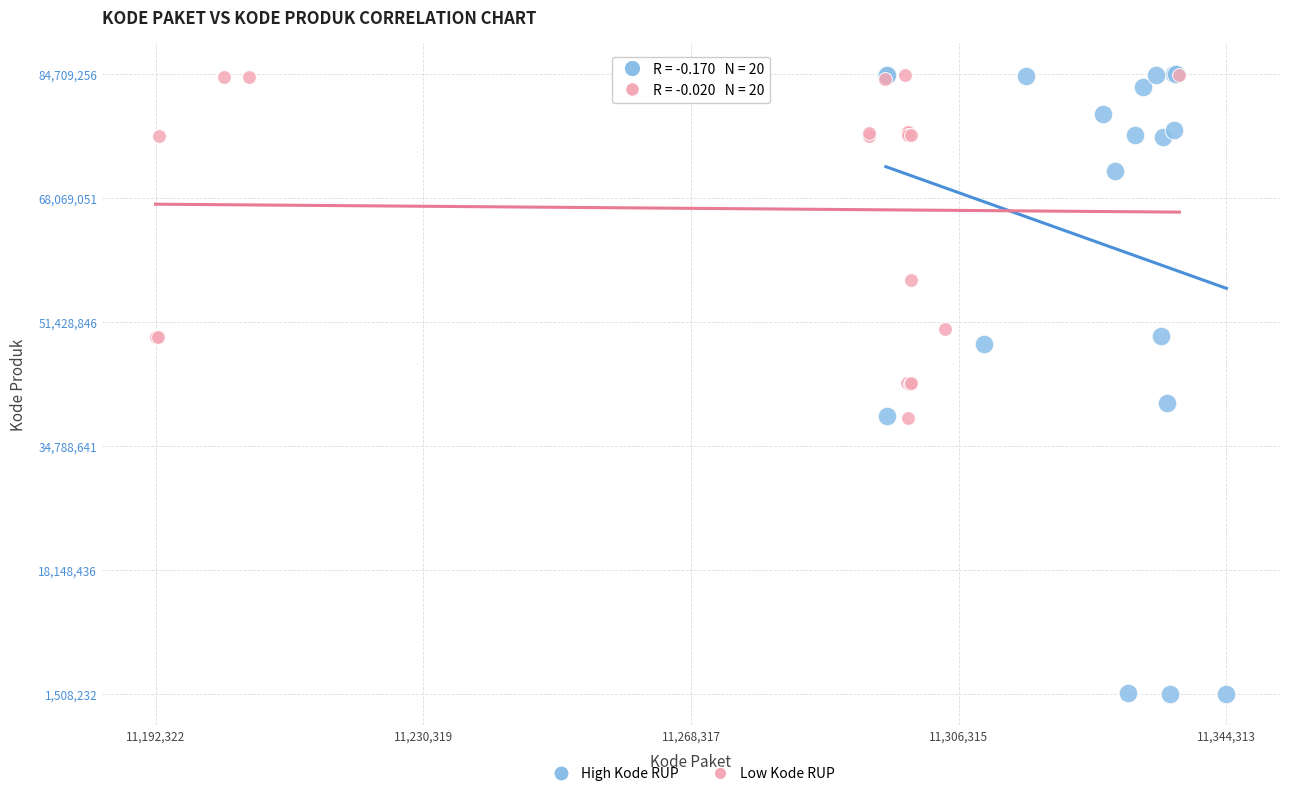

Which series contains the lowest Y value?

High Kode RUP